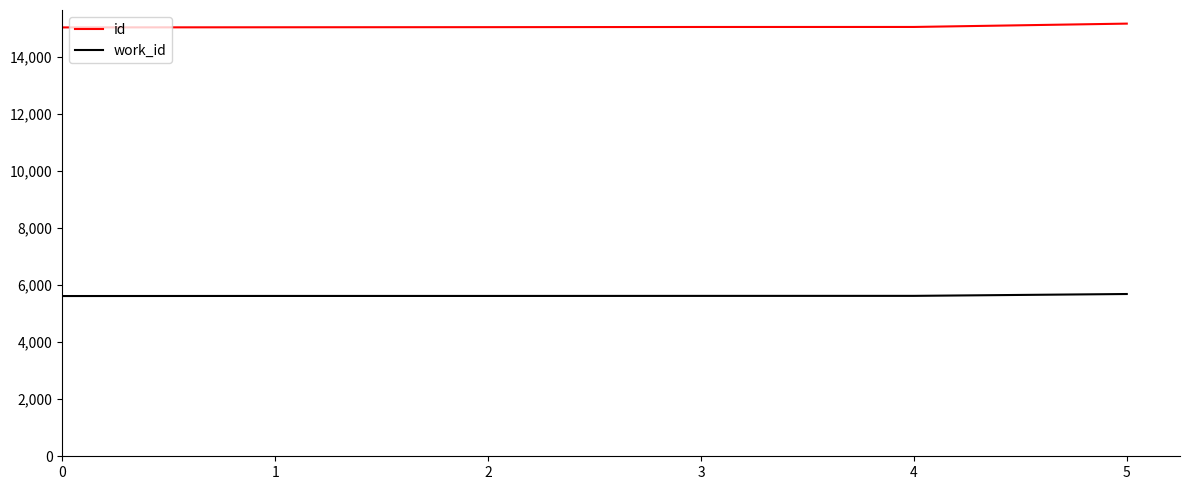

At 4, list the series in order from smallest to largest.

work_id, id